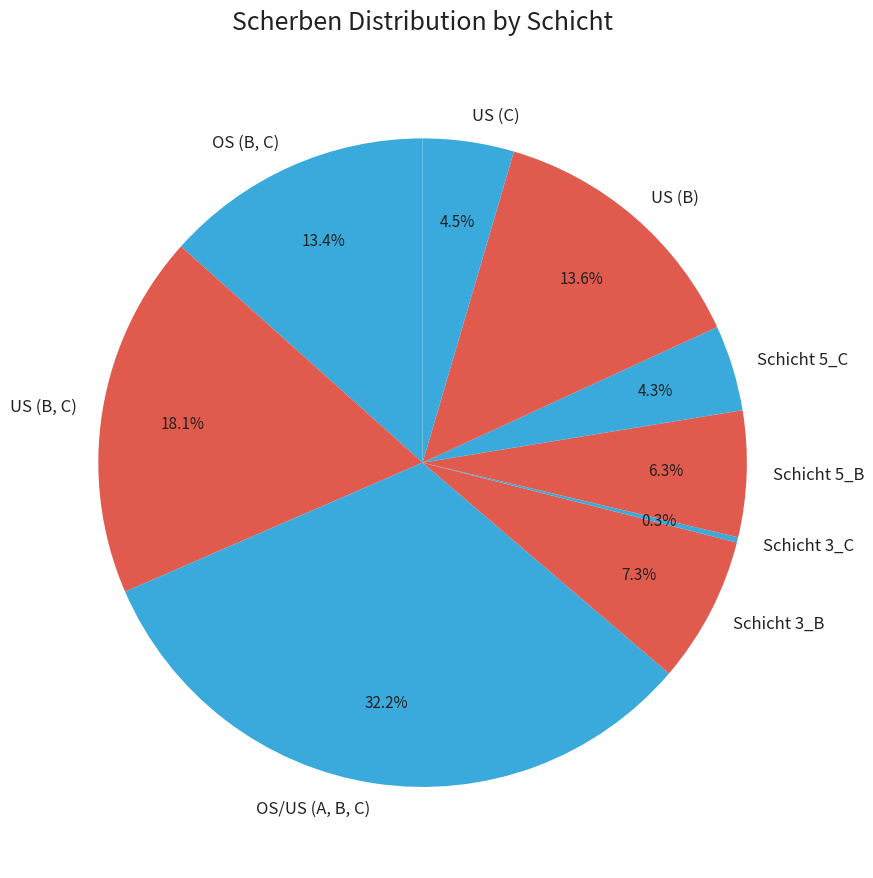

Is there any slice that represents more than half of the pie?

No